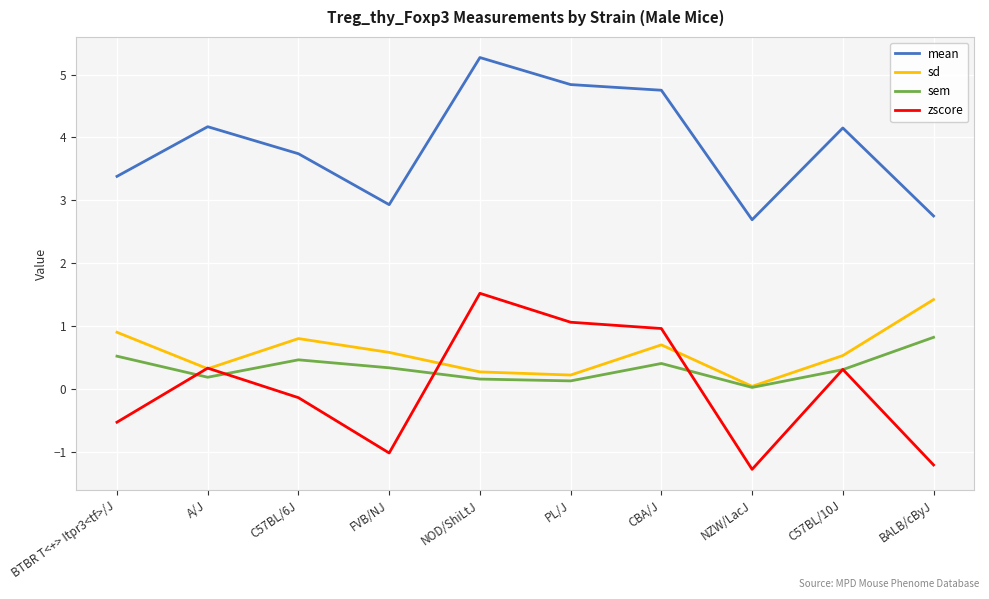

Does the chart display data point markers on the line(s)?

No